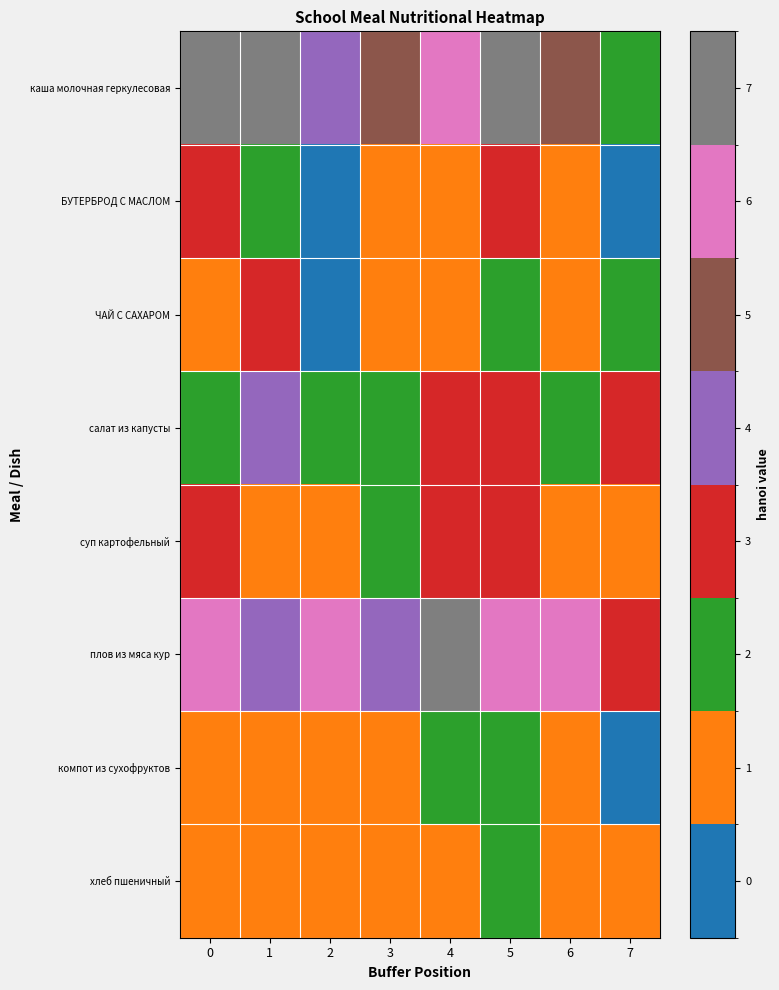

Reading left to right, what are all the values shown in this chart?

каша молочная геркулесовая: 0=7	1=7	2=4	3=5	4=6	5=7	6=5	7=2
БУТЕРБРОД С МАСЛОМ: 0=3	1=2	2=0	3=1	4=1	5=3	6=1	7=0
ЧАЙ С САХАРОМ: 0=1	1=3	2=0	3=1	4=1	5=2	6=1	7=2
салат из капусты: 0=2	1=4	2=2	3=2	4=3	5=3	6=2	7=3
суп картофельный: 0=3	1=1	2=1	3=2	4=3	5=3	6=1	7=1
плов из мяса кур: 0=6	1=4	2=6	3=4	4=7	5=6	6=6	7=3
компот из сухофруктов: 0=1	1=1	2=1	3=1	4=2	5=2	6=1	7=0
хлеб пшеничный: 0=1	1=1	2=1	3=1	4=1	5=2	6=1	7=1